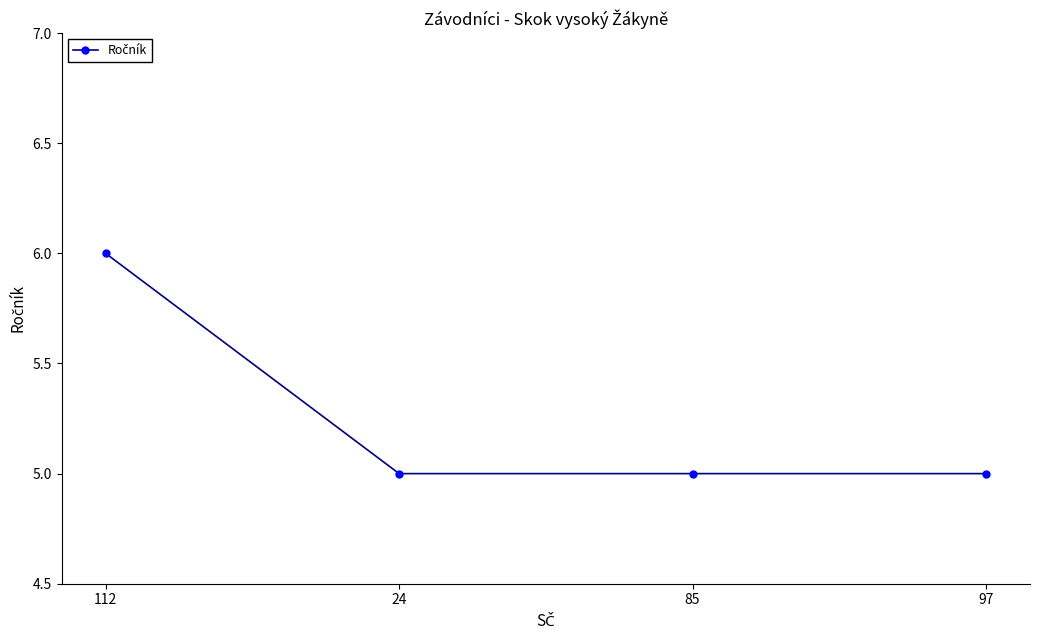

How many lines are shown in the chart?

1